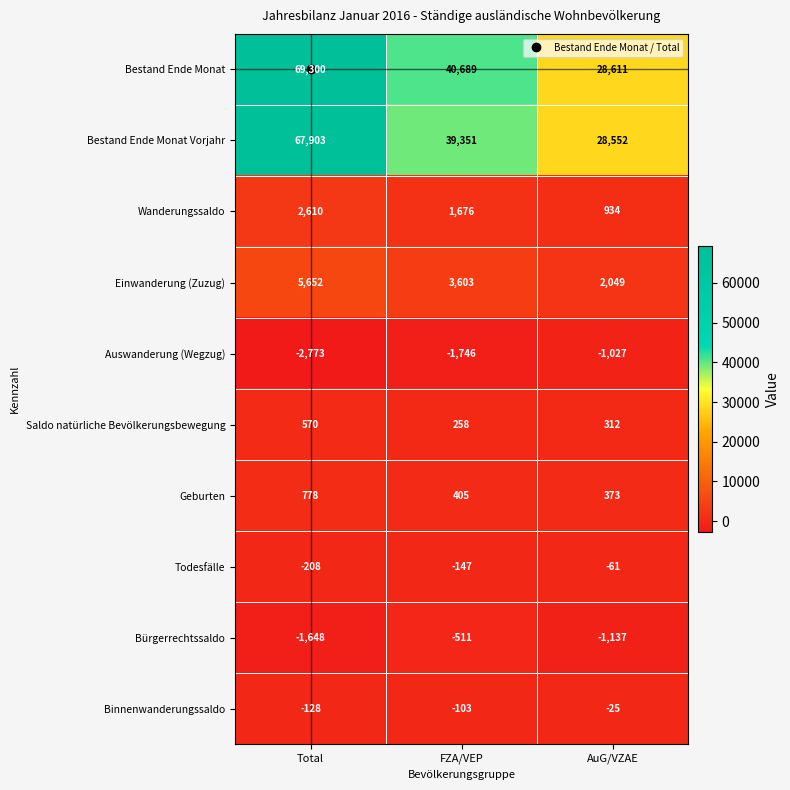

What is the minimum value shown in the chart?

-2773